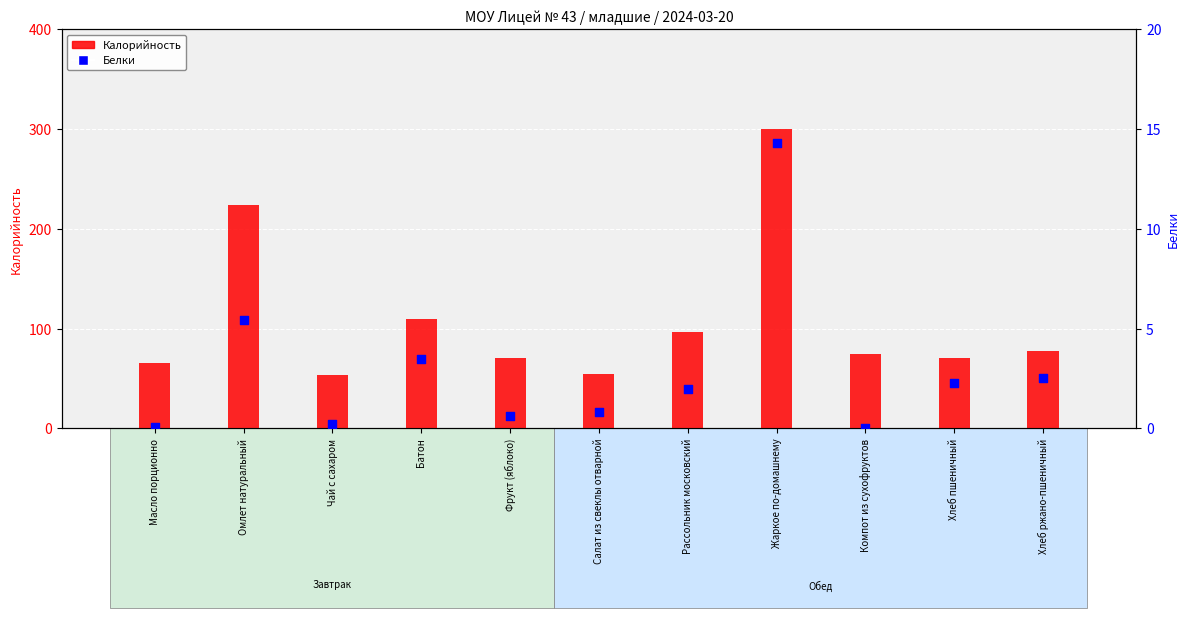

Which series has the largest Y range (max minus min)?

Калорийность